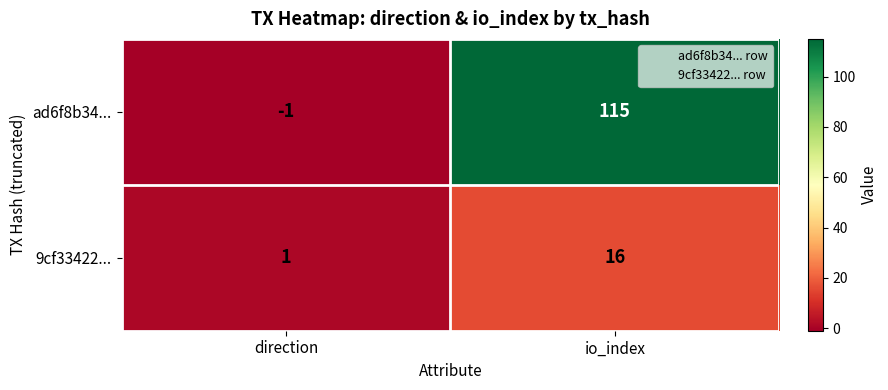

Which label corresponds to the largest value in the chart?

io_index